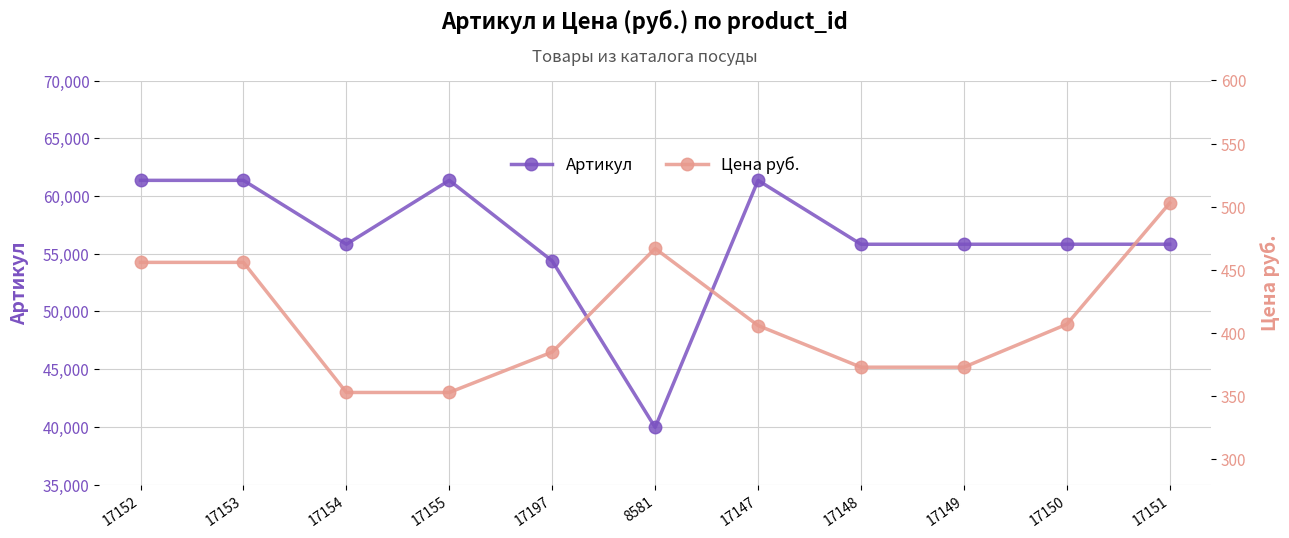

Which series changed the most between 17155 and 17149?

Артикул